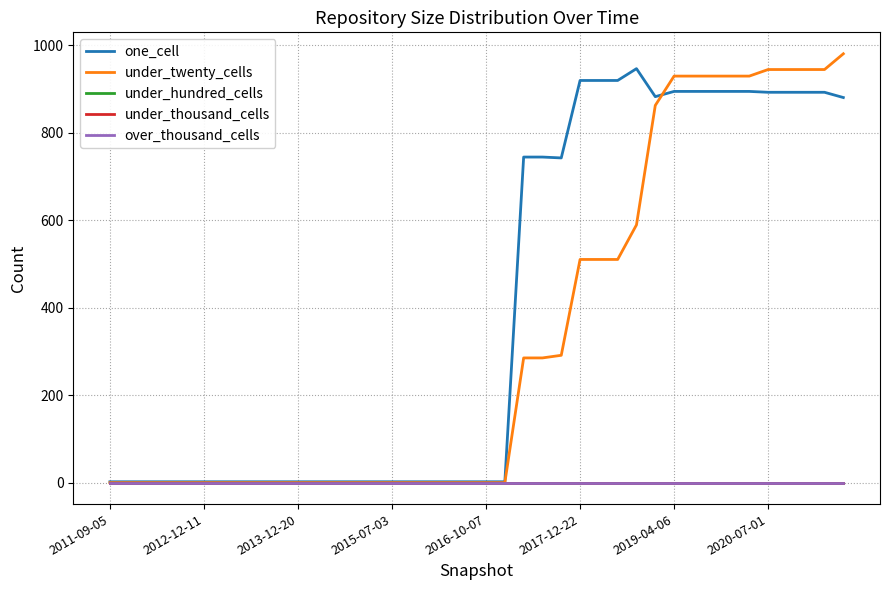

Which series has the largest total across all categories?

one_cell